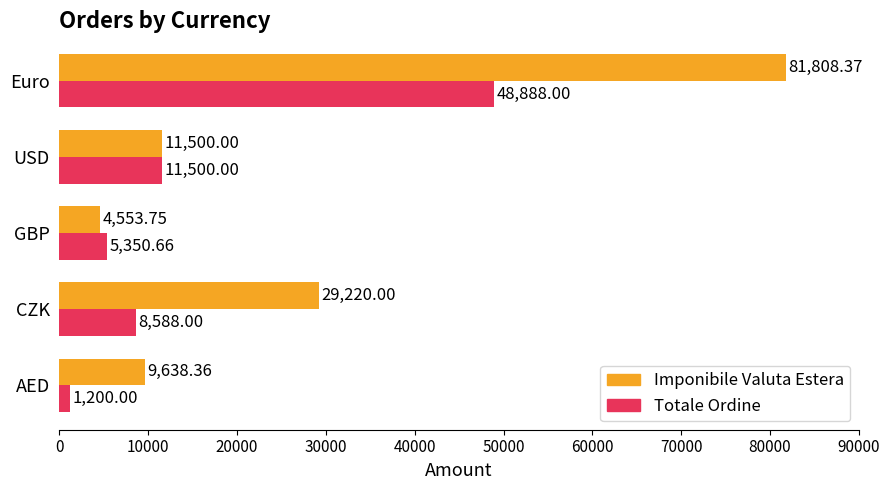

At which label is Totale Ordine closest to 25044?

USD